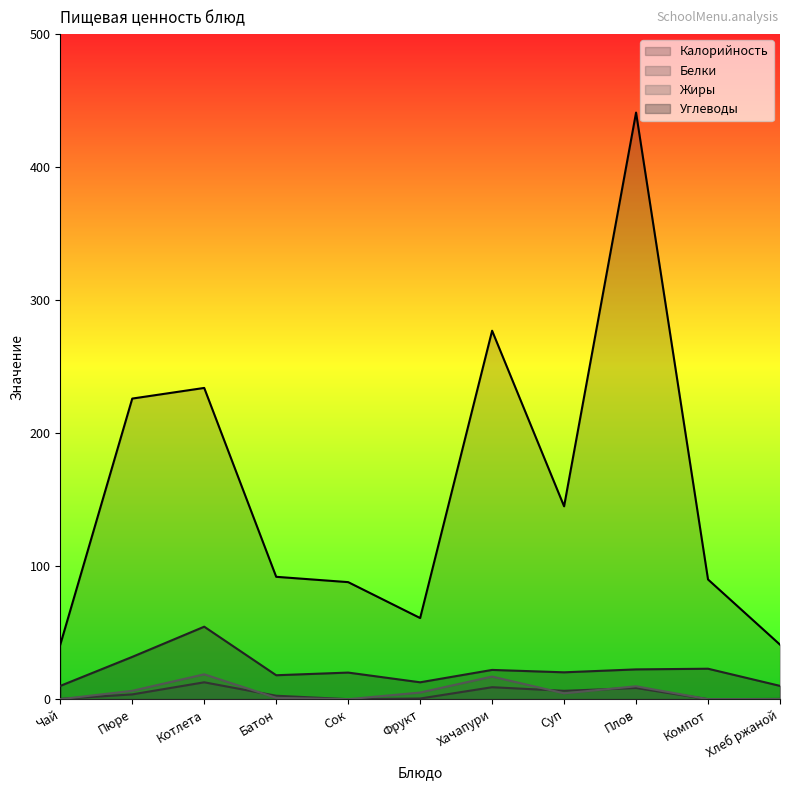

At which label does Белки first exceed 2?

Пюре